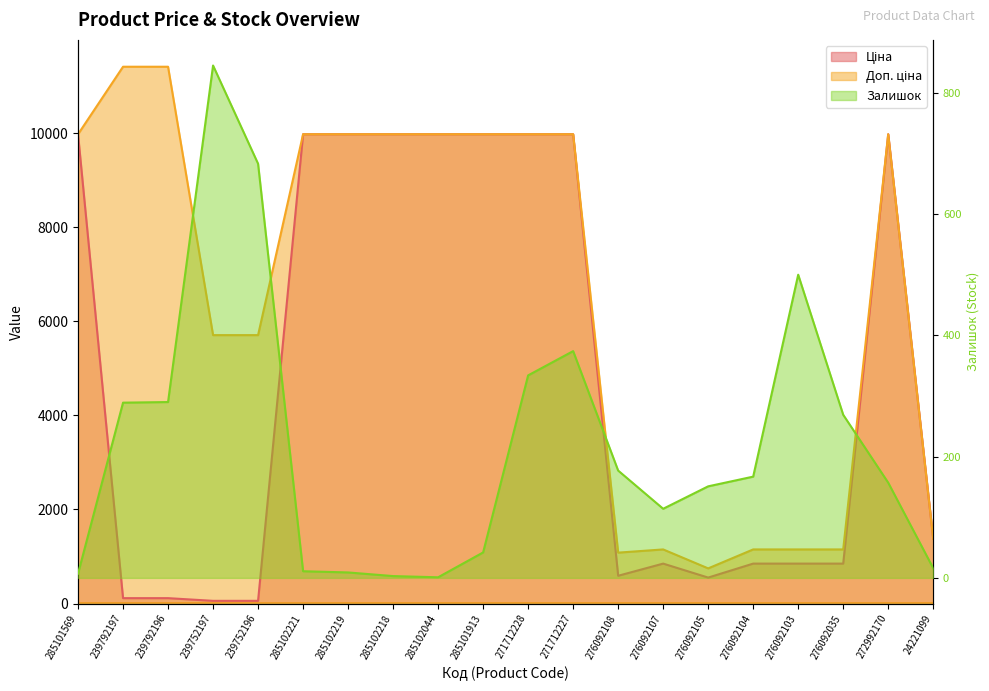

The Ціна series shows 848.4 at 276092103. True or false?

True